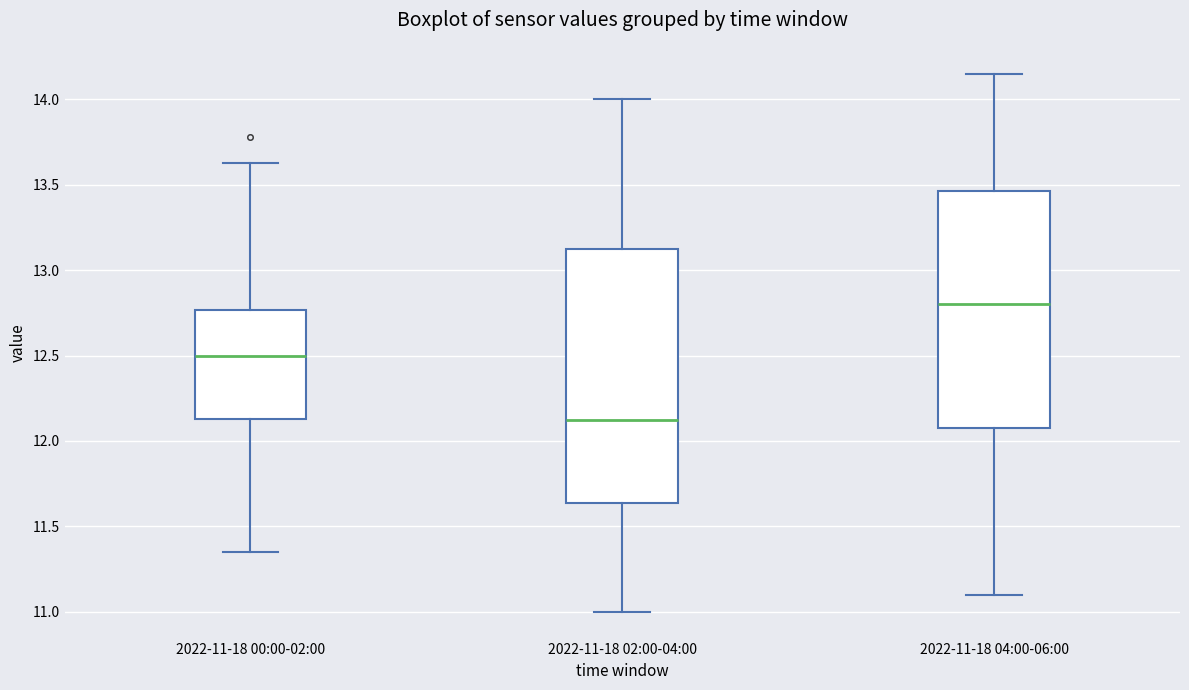

Which box has the highest median line?

2022-11-18 04:00-06:00